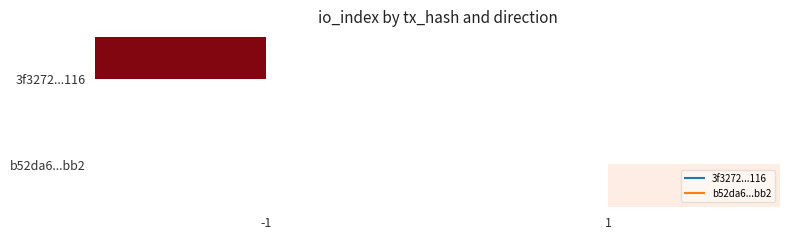

How many data points does each series have?

2